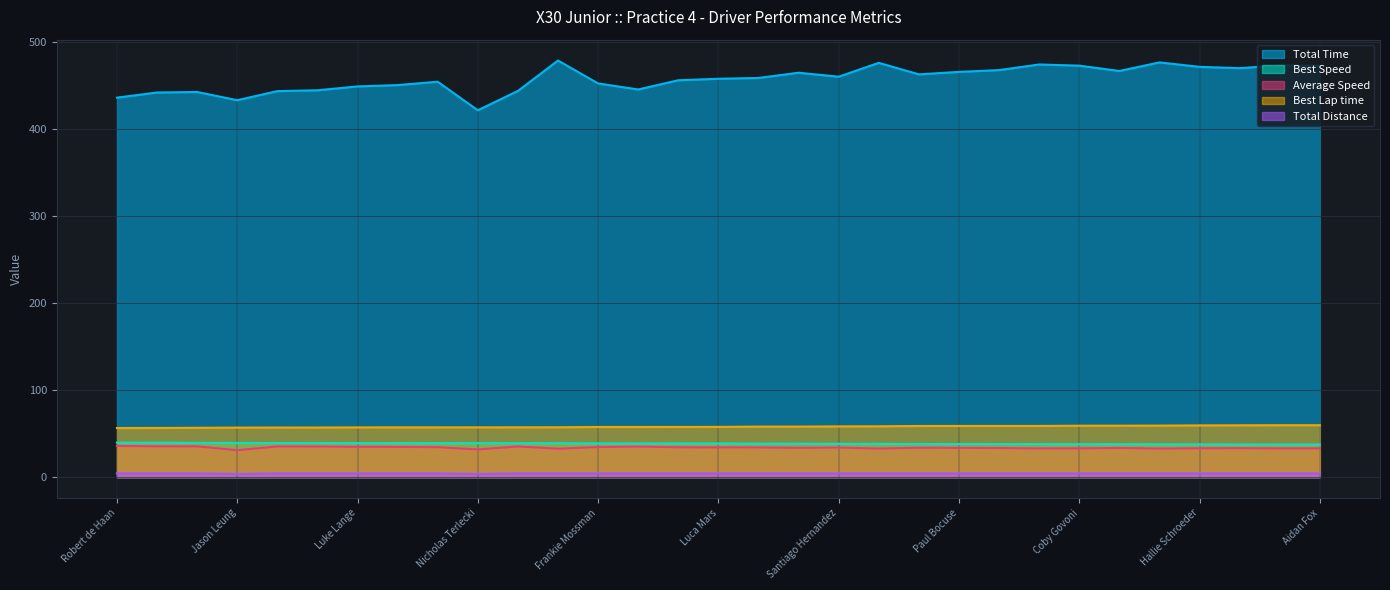

True or false: Total Distance and Total Time cross at least once.

False